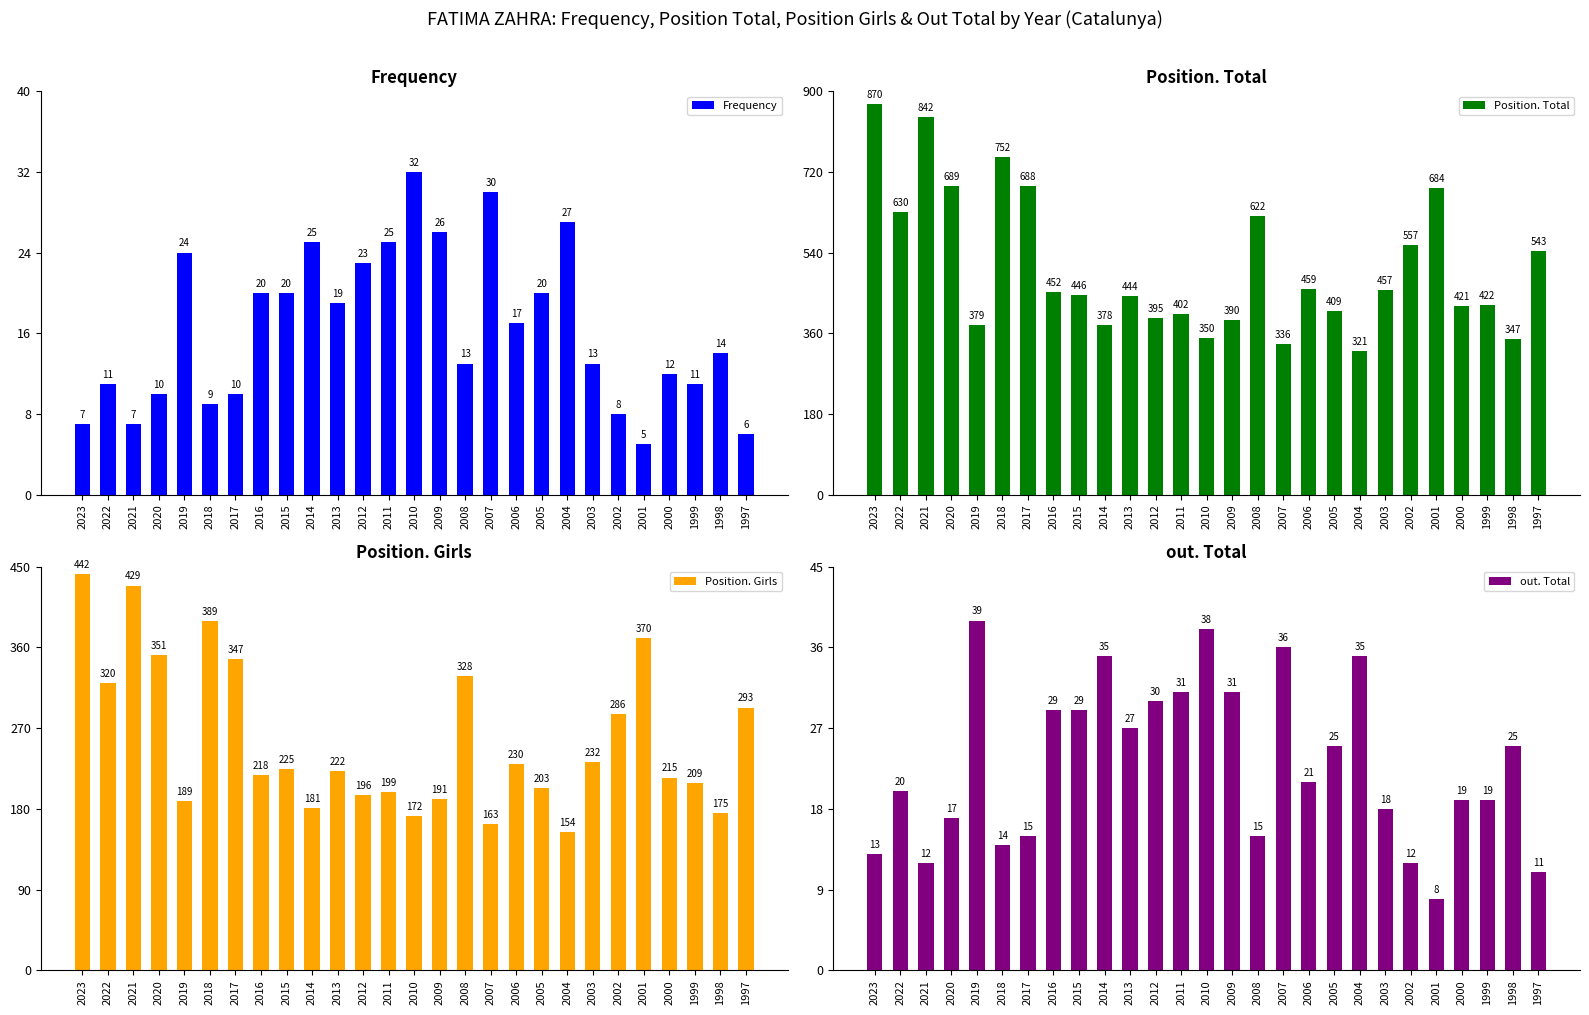

The out. Total series shows 17 at 2020. True or false?

True